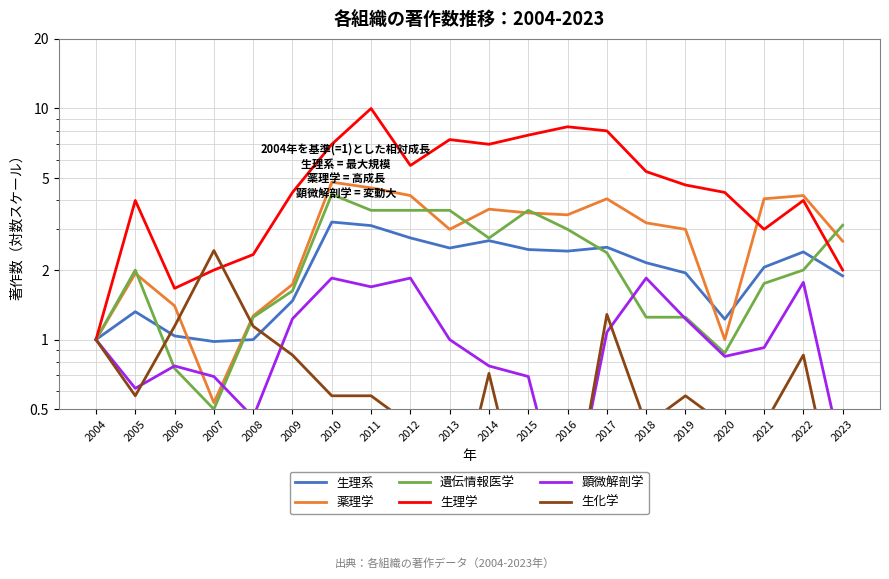

Reading left to right, extract all data points from this chart.

生理系: 1.0	1.3	1.0	1.0	1.0	1.5	3.2	3.1	2.8	2.5	2.7	2.5	2.4	2.5	2.2	1.9	1.2	2.1	2.4	1.9
薬理学: 1.0	1.9	1.4	0.5	1.3	1.7	4.8	4.5	4.2	3.0	3.7	3.5	3.5	4.1	3.2	3.0	1.0	4.1	4.2	2.7
遺伝情報医学: 1.0	2.0	0.8	0.5	1.2	1.6	4.2	3.6	3.6	3.6	2.8	3.6	3.0	2.4	1.2	1.2	0.9	1.8	2.0	3.1
生理学: 1.0	4.0	1.7	2.0	2.3	4.3	7.0	10.0	5.7	7.3	7.0	7.7	8.3	8.0	5.3	4.7	4.3	3.0	4.0	2.0
顕微解剖学: 1.0	0.6	0.8	0.7	0.5	1.2	1.8	1.7	1.8	1.0	0.8	0.7	0.2	1.1	1.8	1.2	0.8	0.9	1.8	0.3
生化学: 1.0	0.6	1.1	2.4	1.1	0.9	0.6	0.6	0.4	0.1	0.7	0.1	0.1	1.3	0.4	0.6	0.4	0.4	0.9	0.1